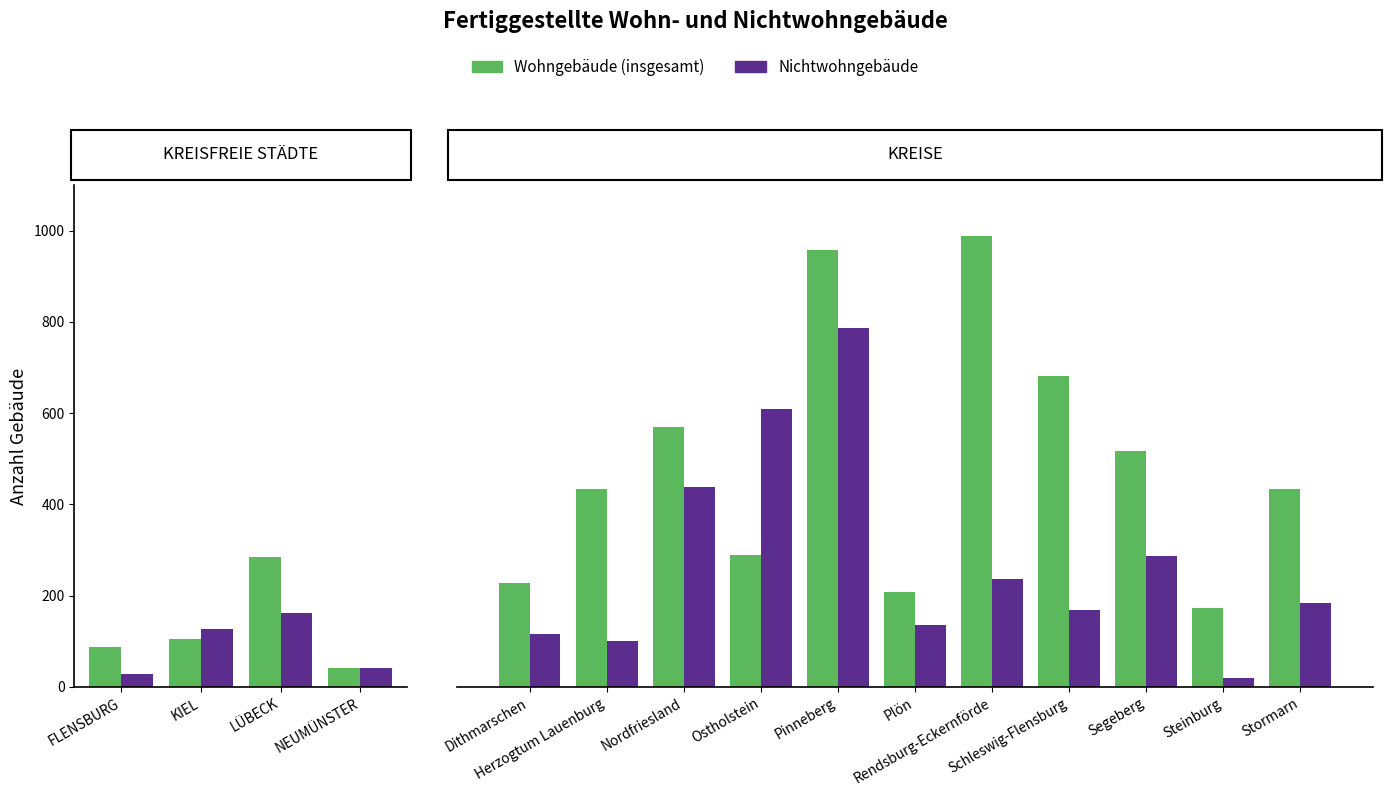

Count the number of data series in this chart.

2